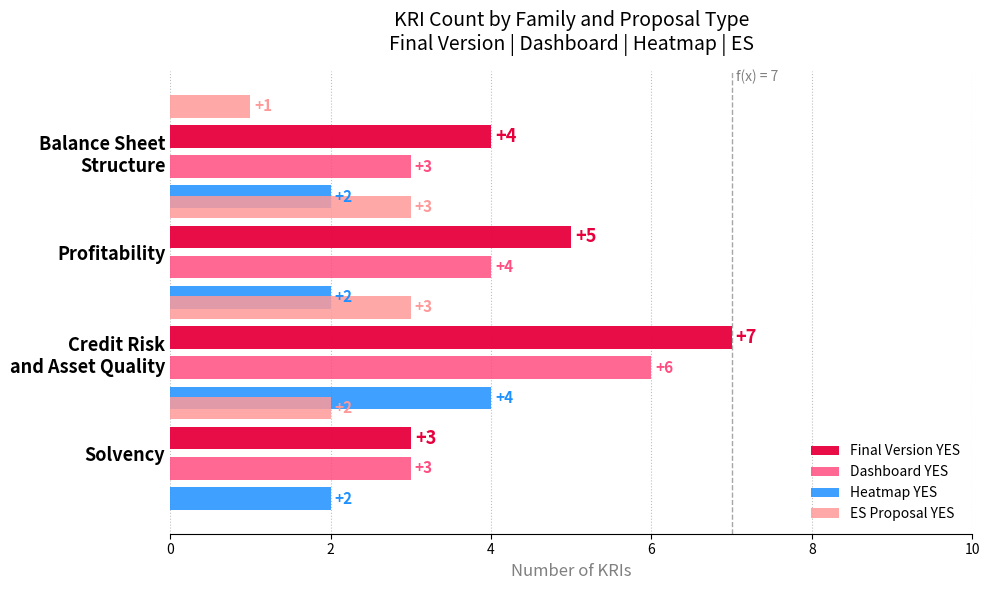

Reading left to right, extract all data points from this chart.

Final Version YES: 3	7	5	4
Dashboard YES: 3	6	4	3
Heatmap YES: 2	4	2	2
ES Proposal YES: 2	3	3	1